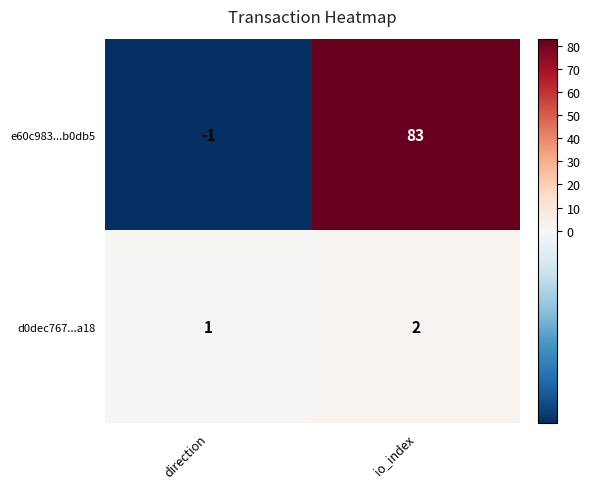

What is the sum of all d0dec767...a18 values?

3